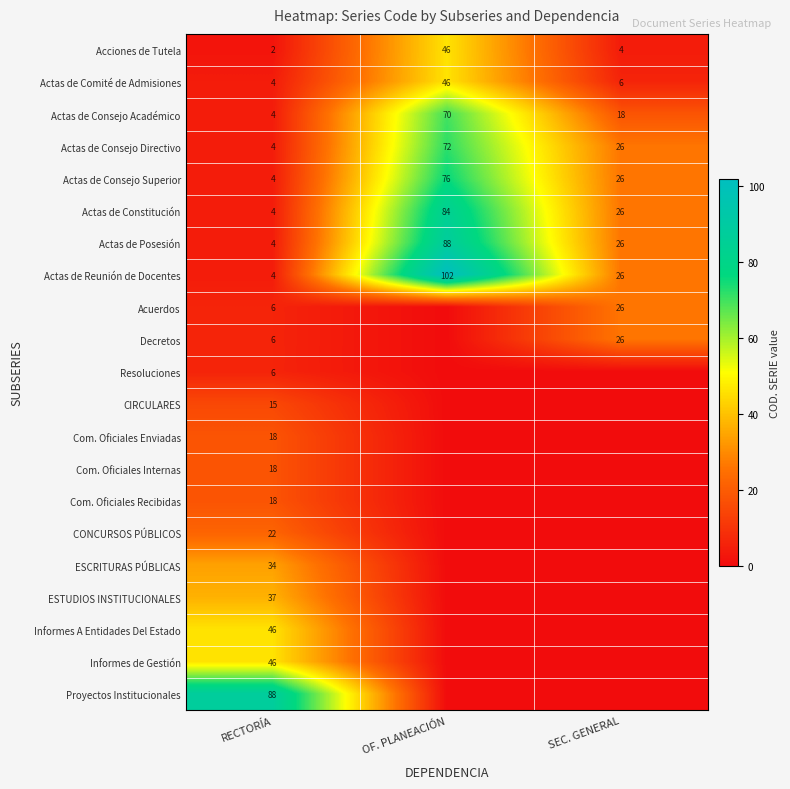

Rank the categories by Actas de Constitución value from highest to lowest.

OF. PLANEACIÓN, SEC. GENERAL, RECTORÍA